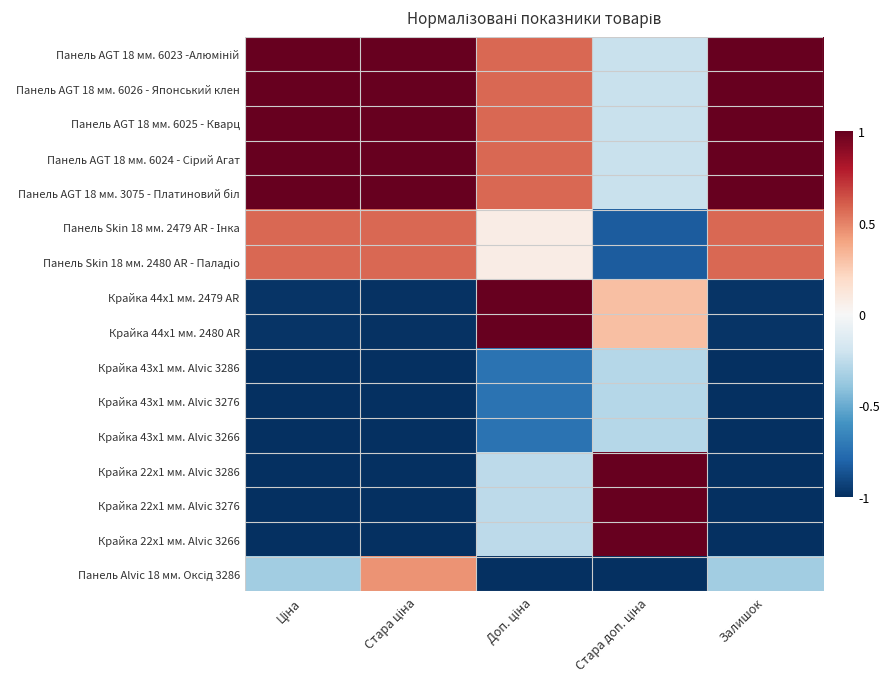

At how many categories does at least one series exceed 0?

5